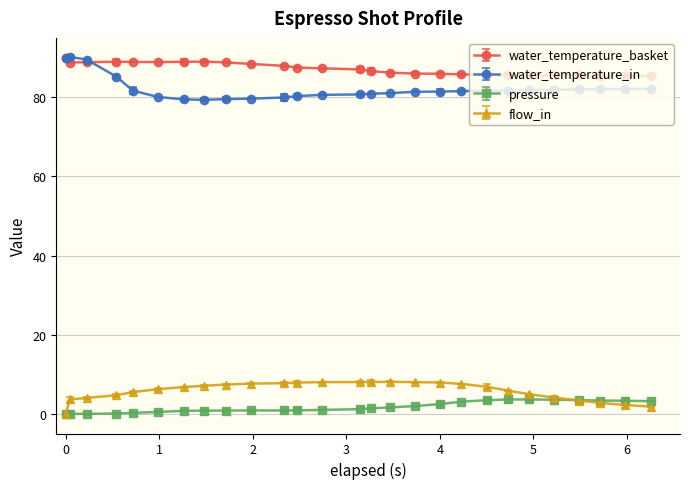

Which series has the largest range (max minus min)?

water_temperature_in